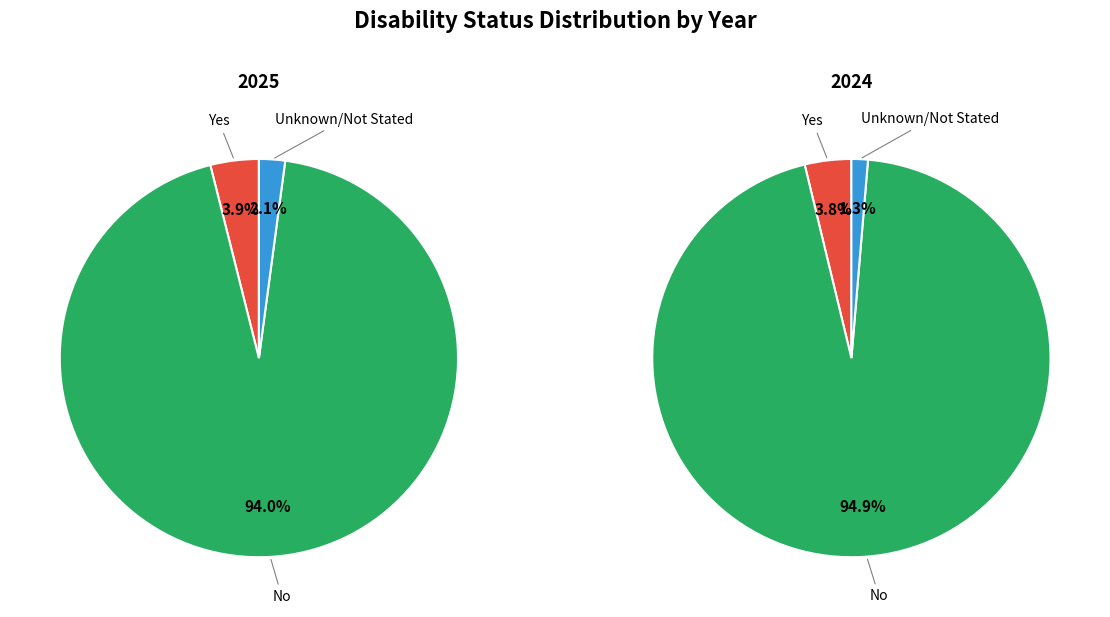

The Unknown/Not Stated slice represents 2% of the pie. True or false?

True